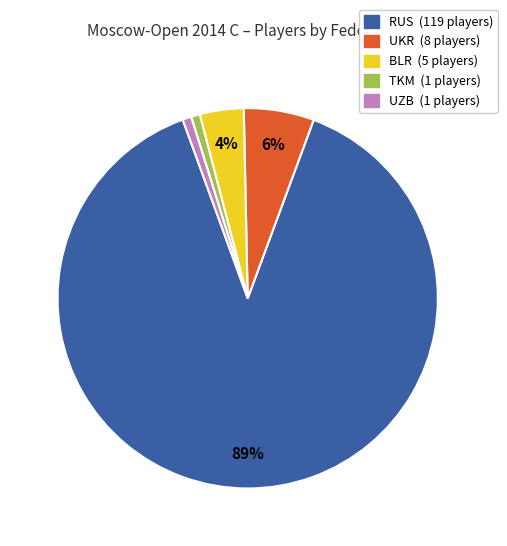

How many slices are in this pie chart?

5